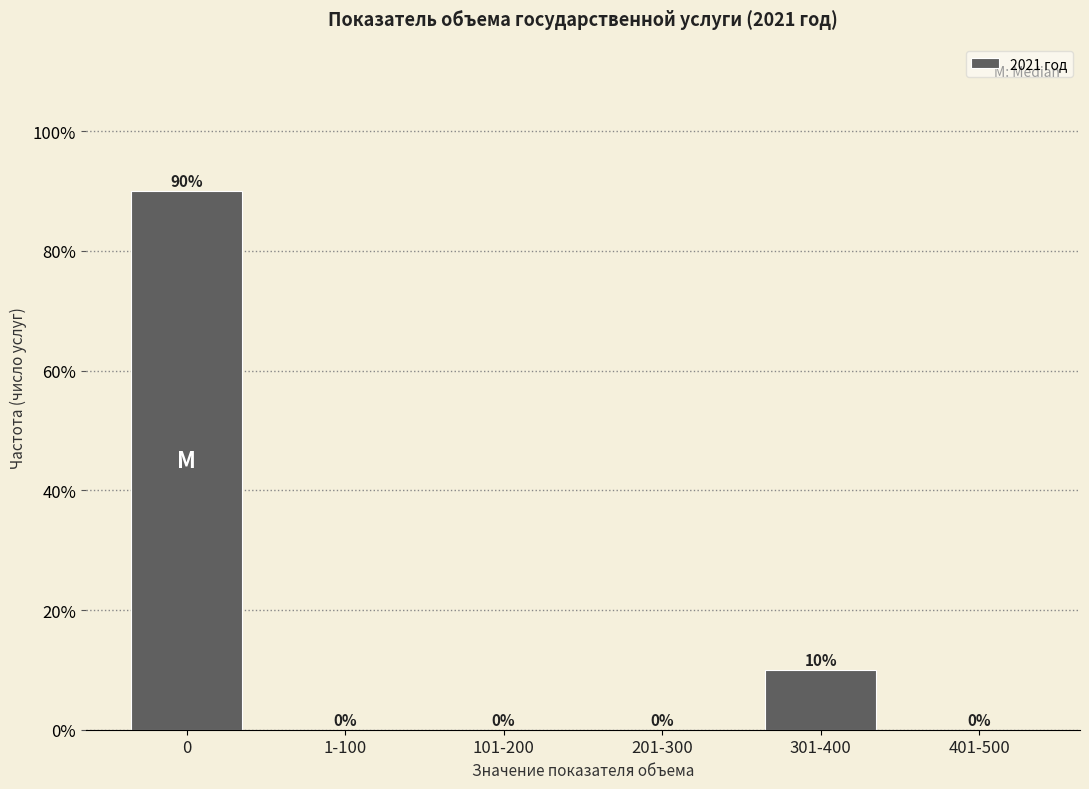

Reading right to left, what are all the values shown in this chart?

401-500=0	301-400=10	201-300=0	101-200=0	1-100=0	0=90